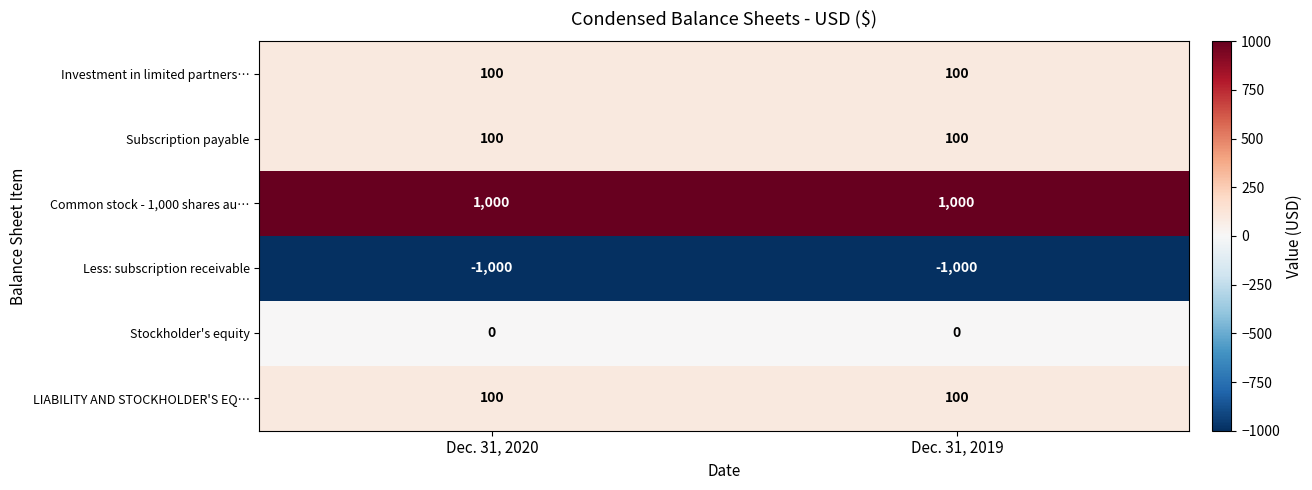

True or false: Common stock - 1,000 shares au… has a value of 1466 at Dec. 31, 2020.

False